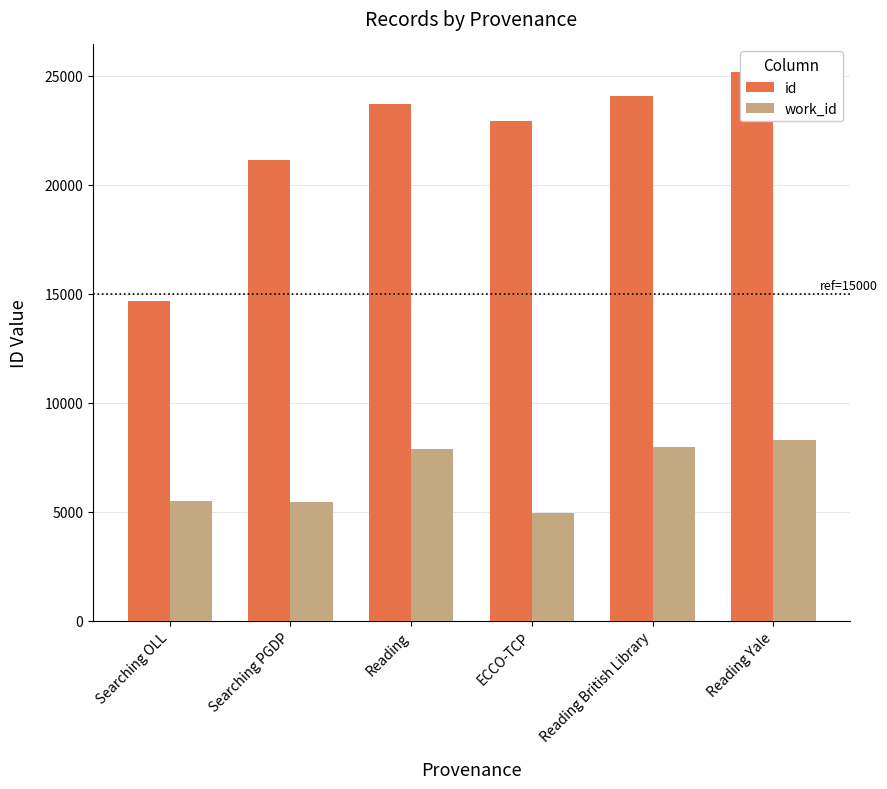

What is the label of the 6th bar from the right?

Searching OLL